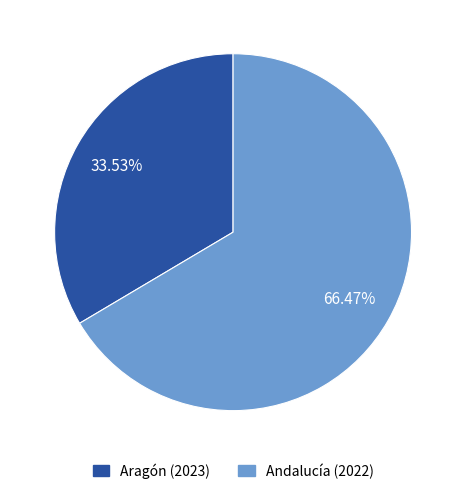

The Aragón (2023) slice represents 46% of the pie. True or false?

False